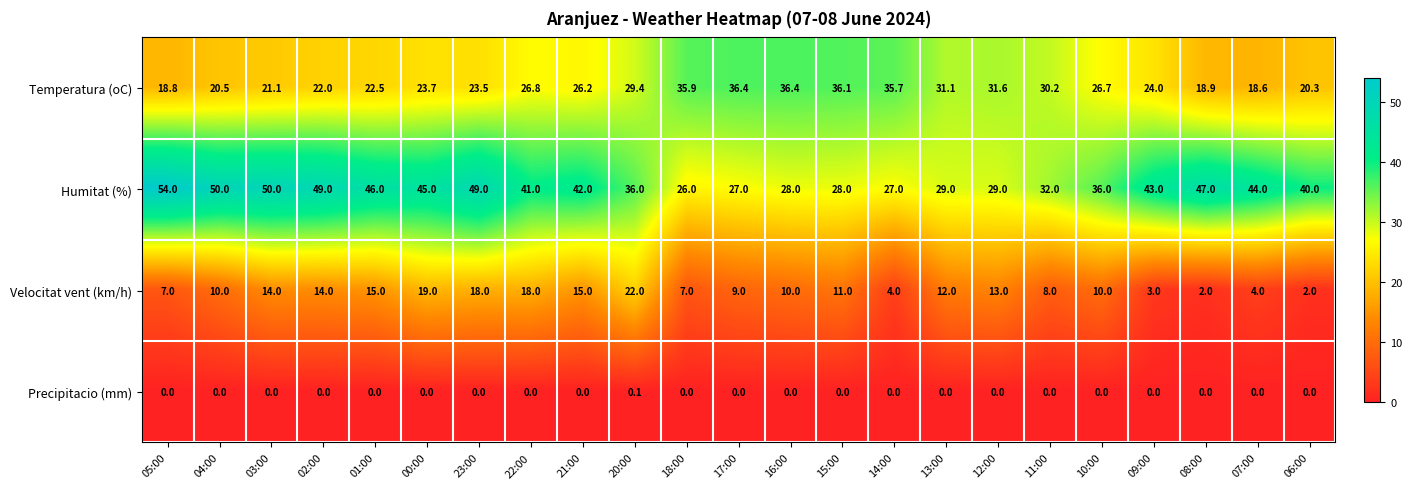

What is the difference between the maximum and minimum values in the Temperatura (oC) series?

17.8